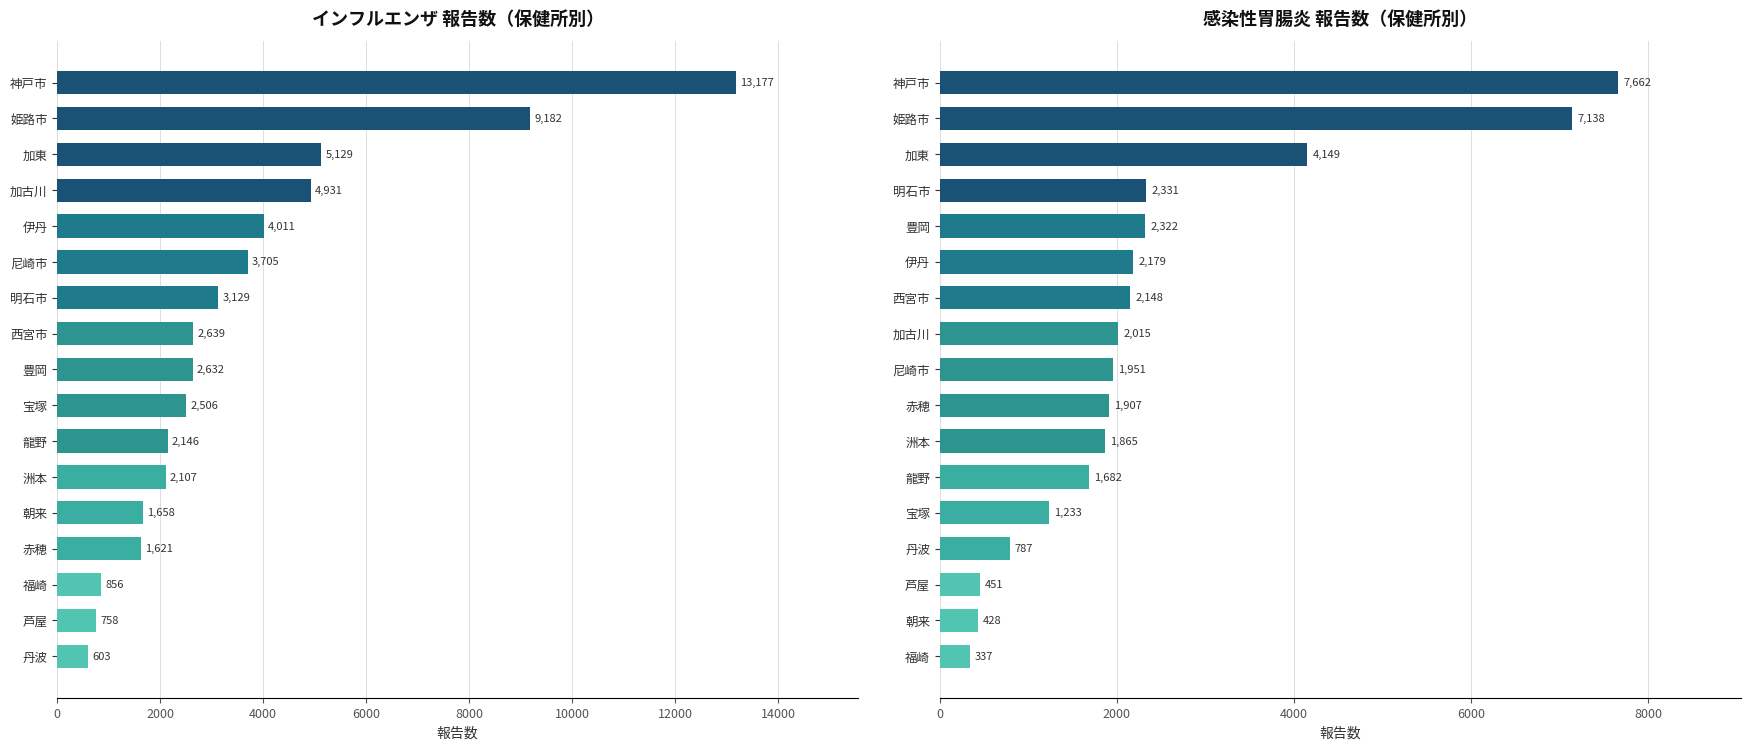

At how many categories does at least one series exceed 2218?

10